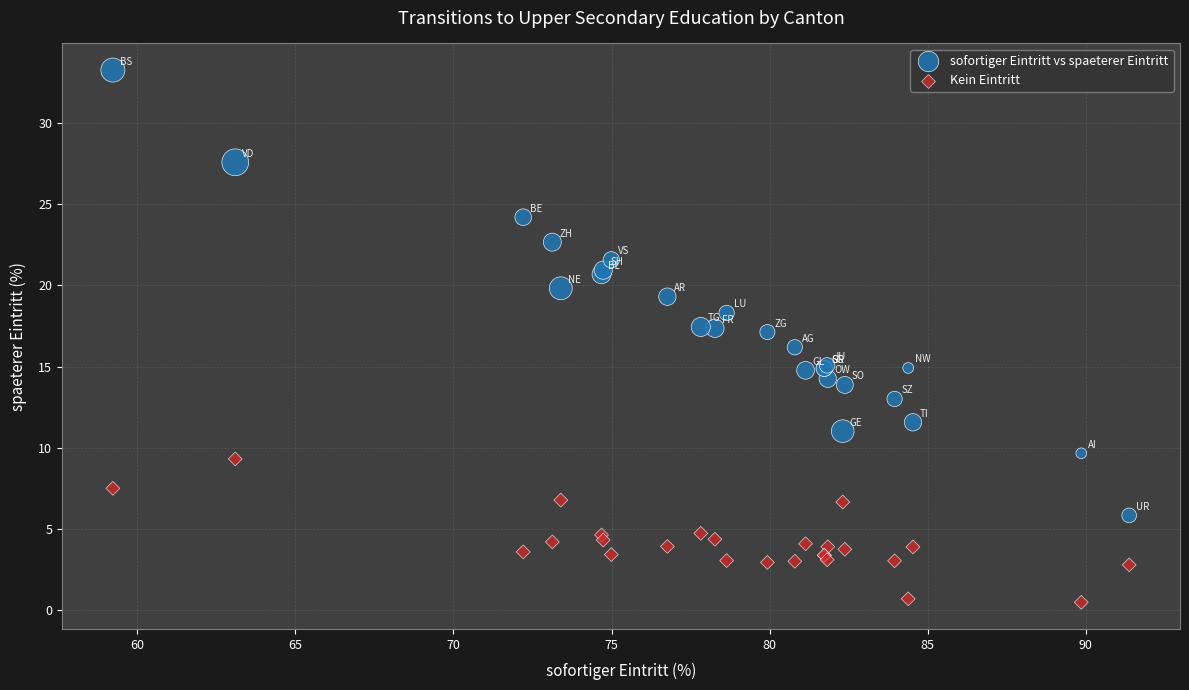

What are all the series names shown in the legend?

sofortiger Eintritt vs spaeterer Eintritt, Kein Eintritt